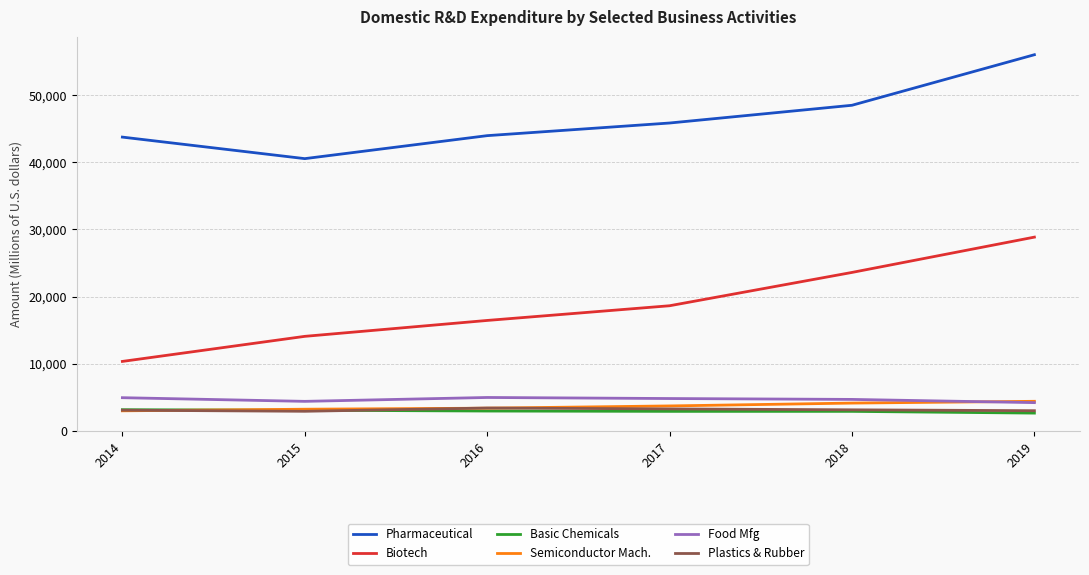

The value of Semiconductor Mach. at 2017 is 6519. True or false?

False